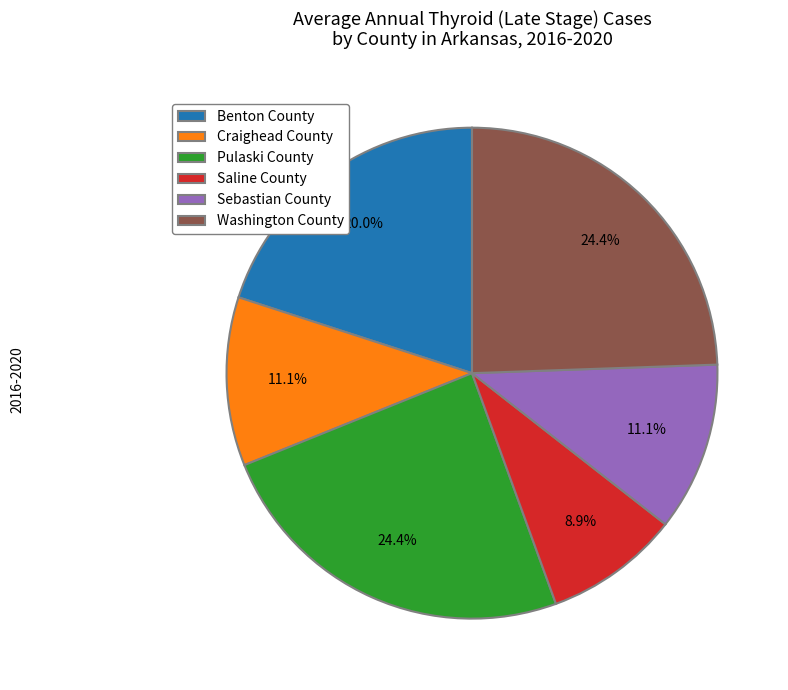

What percentage is the Washington County slice, to the nearest percent?

24%